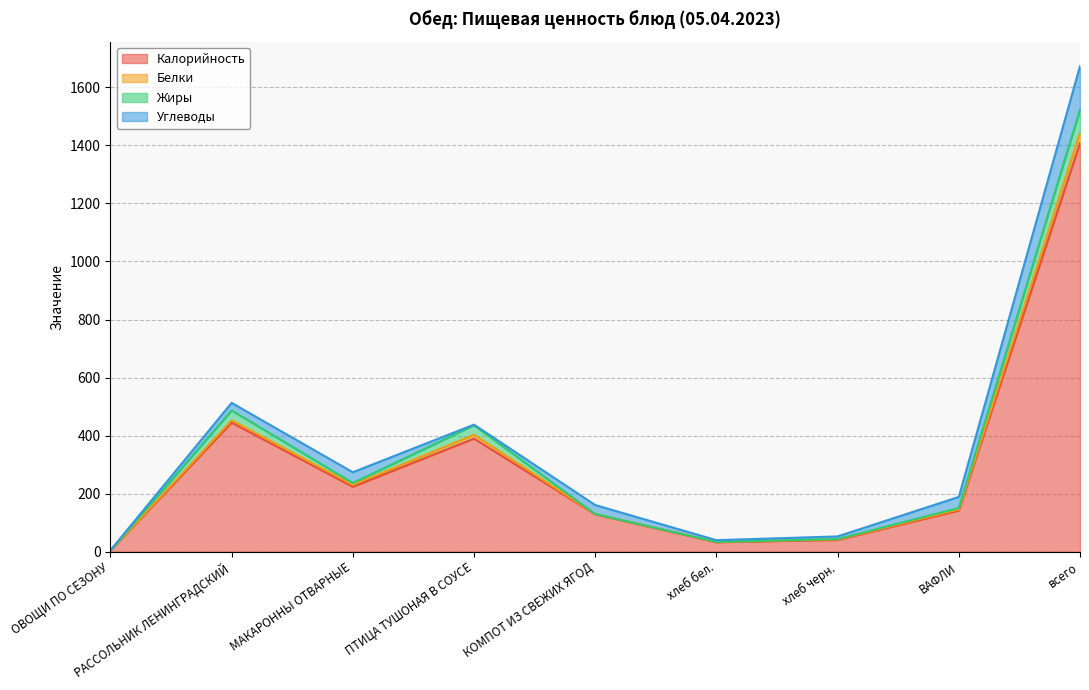

Which category has the highest value in the Калорийность series?

всего